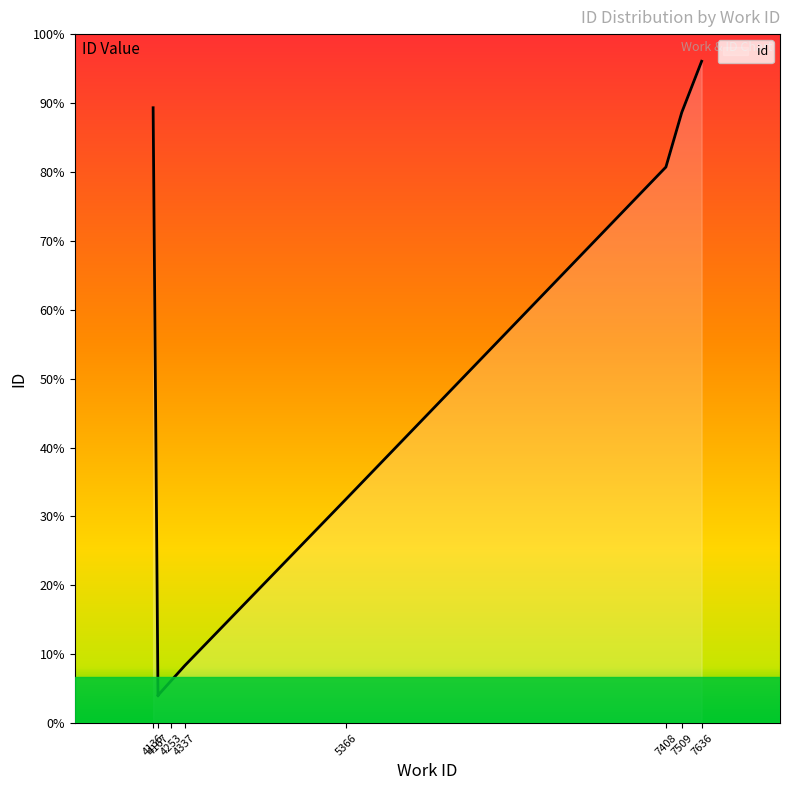

At which category does the chart reach its minimum across all series?

4167